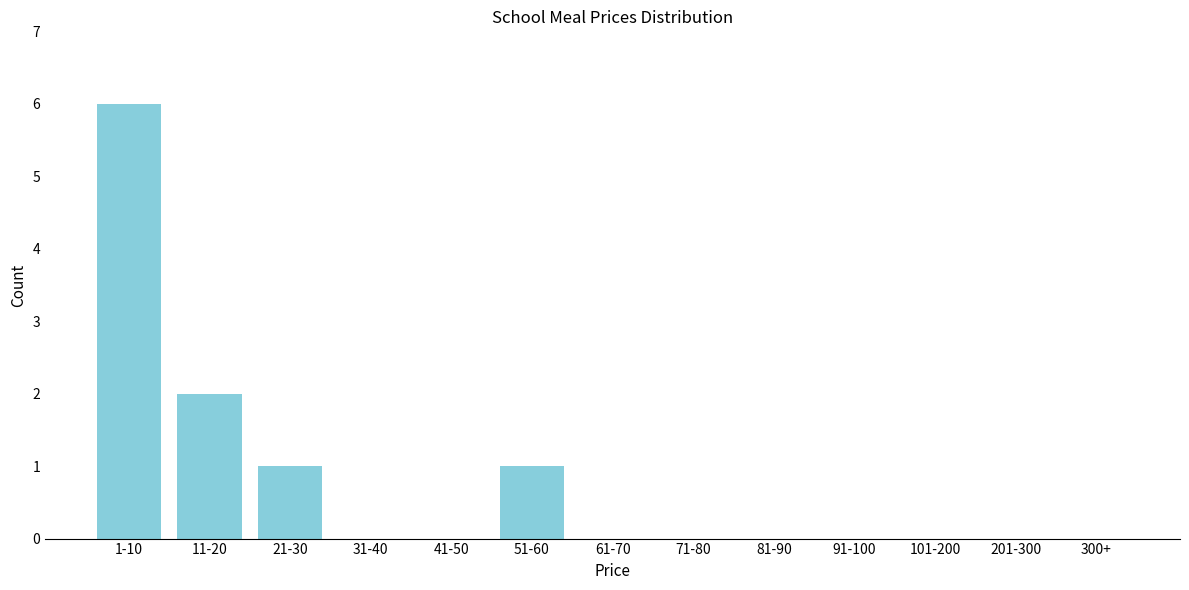

Reading left to right, extract all data points from this chart.

1-10=6	11-20=2	21-30=1	31-40=0	41-50=0	51-60=1	61-70=0	71-80=0	81-90=0	91-100=0	101-200=0	201-300=0	300+=0